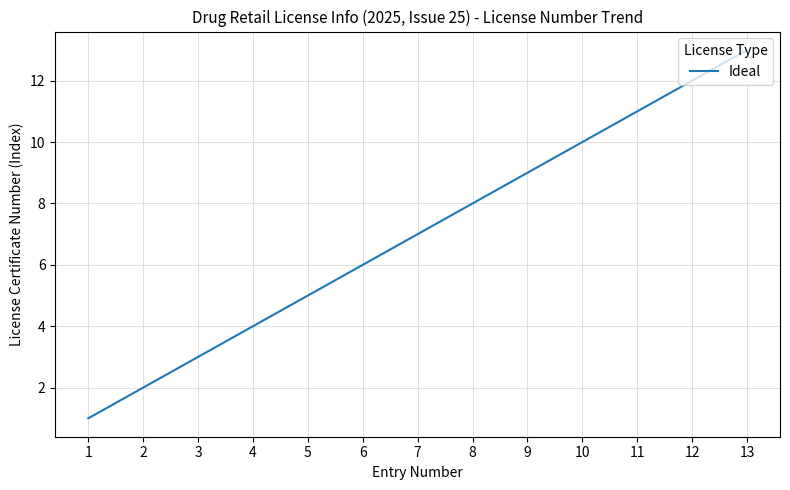

The value at 4 is 4. True or false?

True